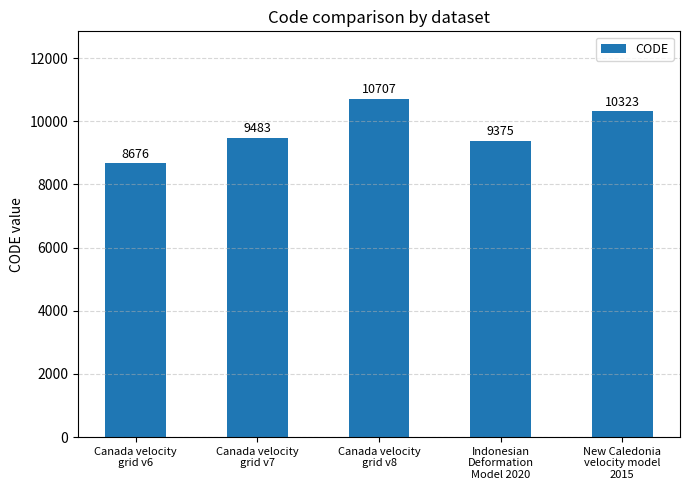

Approximately how many times larger is the value at Canada velocity
grid v8 compared to Indonesian
Deformation
Model 2020?

1.1